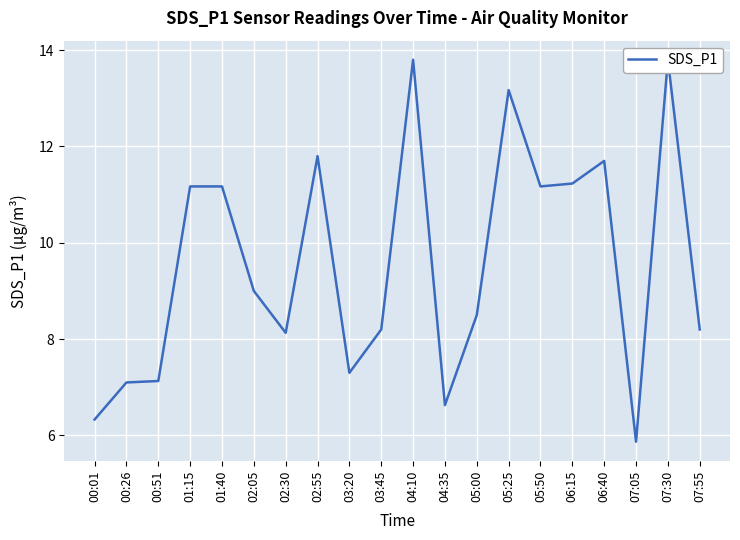

What is the average value?

9.6